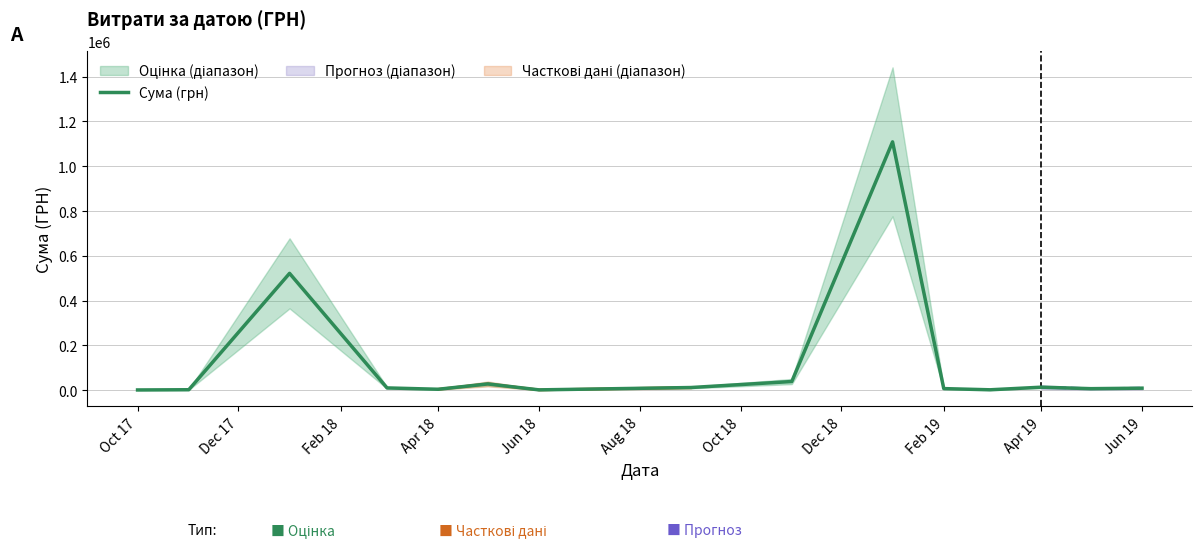

How many series are shown in this chart?

1